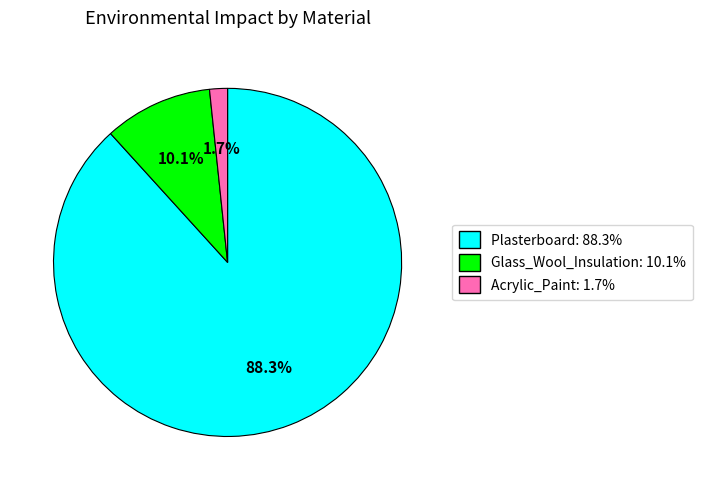

What percentage is the Acrylic_Paint slice, to the nearest percent?

2%